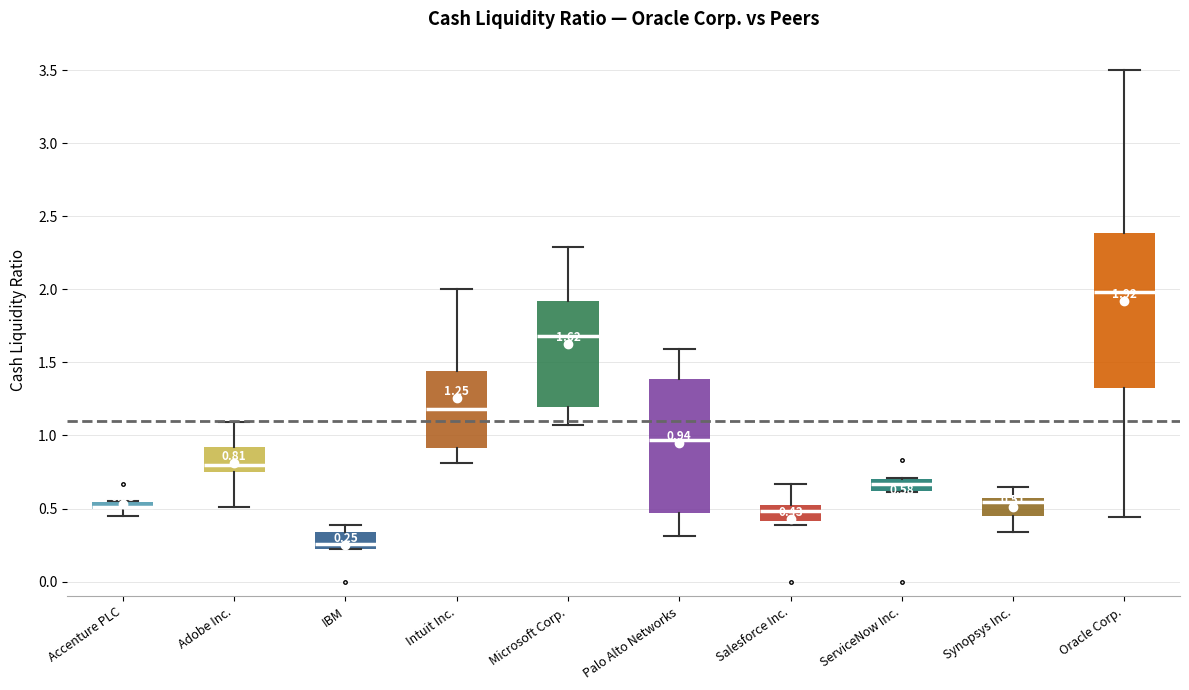

Comparing the boxes themselves (not the whiskers), which one is the tallest?

Oracle Corp.